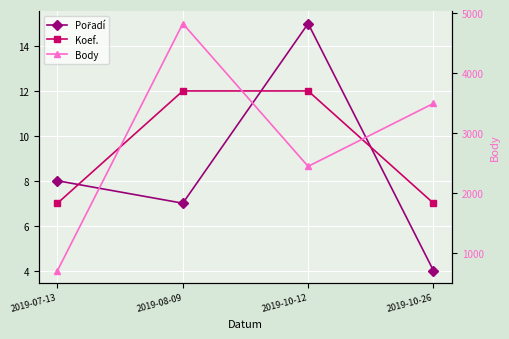

How many interior local valleys does the Body series have?

1